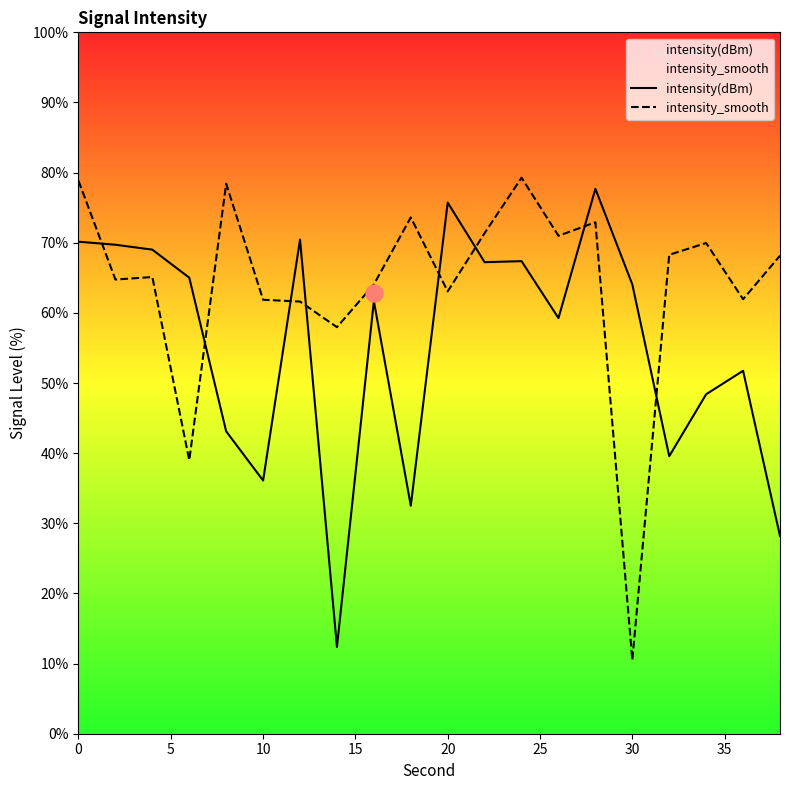

The value of intensity(dBm) at 30 is 64.1. True or false?

True